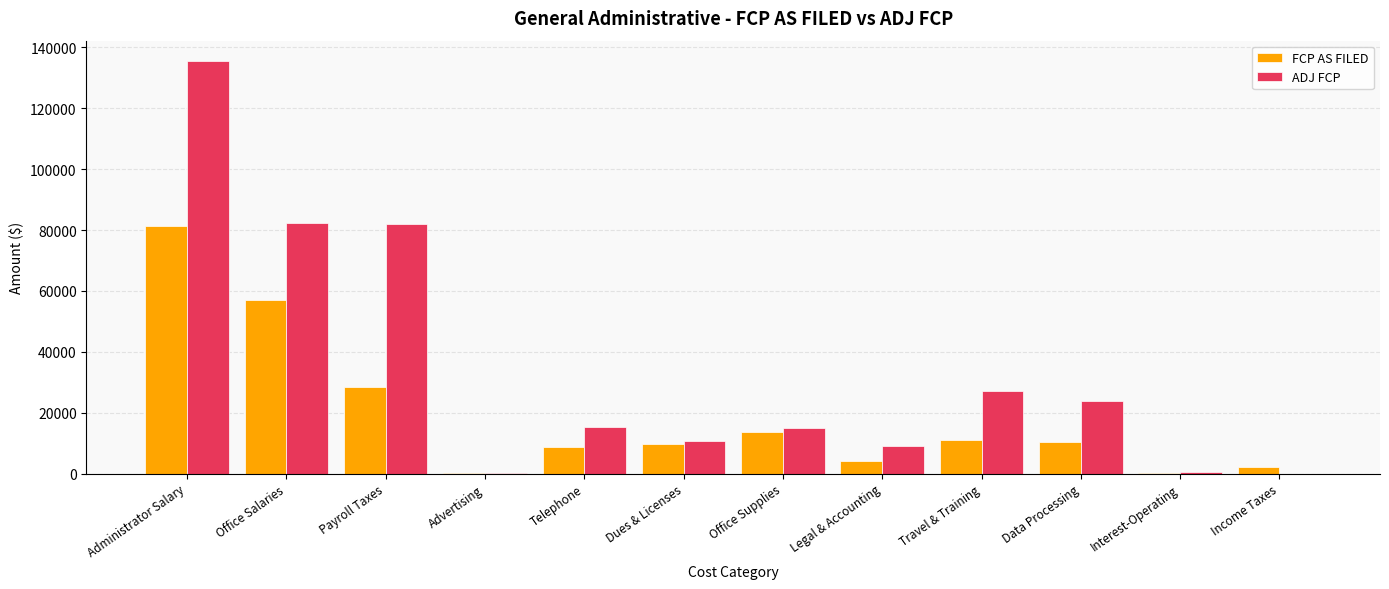

Which category has the highest value in the ADJ FCP series?

Administrator Salary